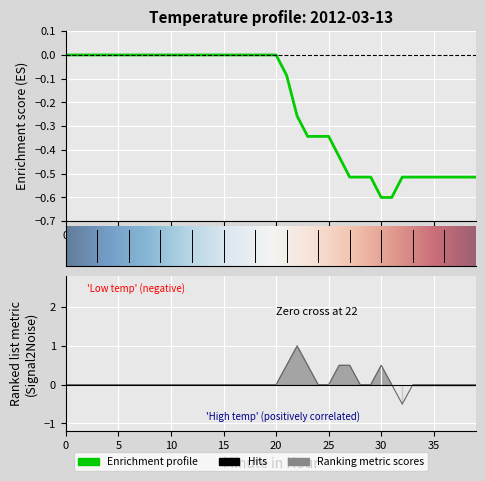

How many values are below zero?

19